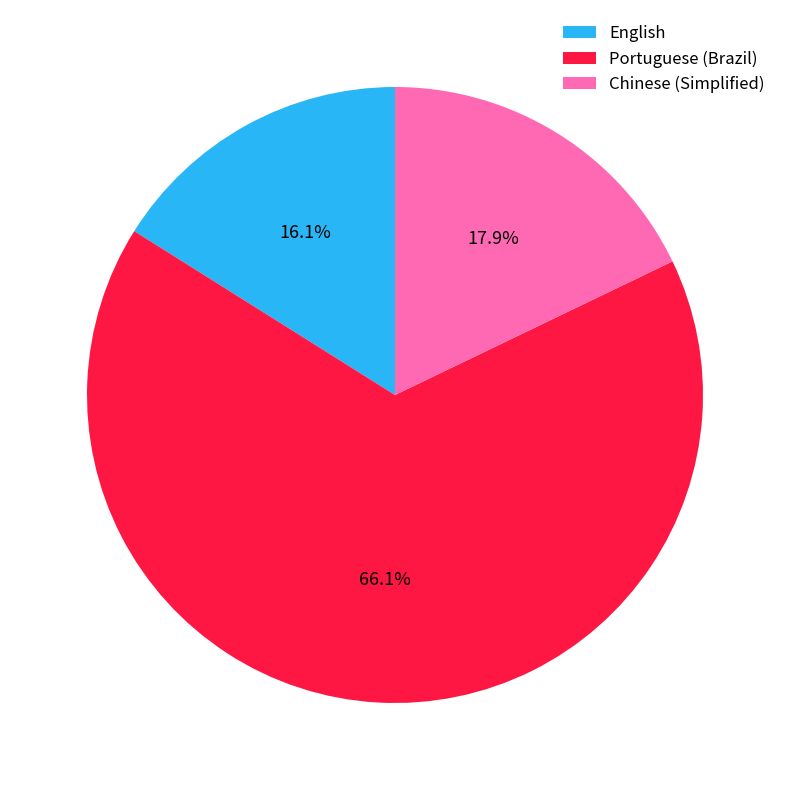

Which category has the biggest portion of the pie?

Portuguese (Brazil)